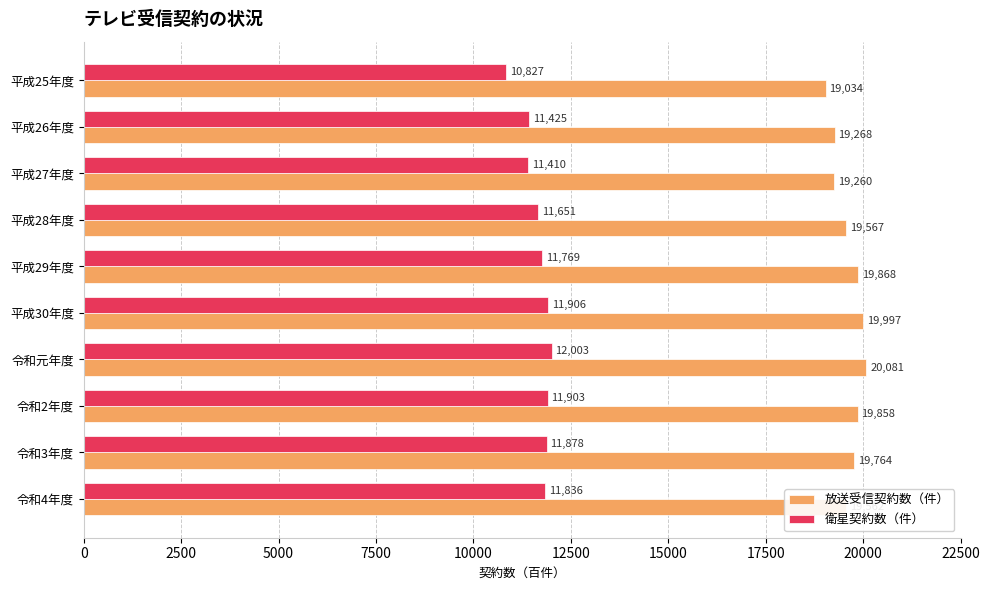

Rank the series by their maximum value, from highest to lowest.

放送受信契約数（件）, 衛星契約数（件）